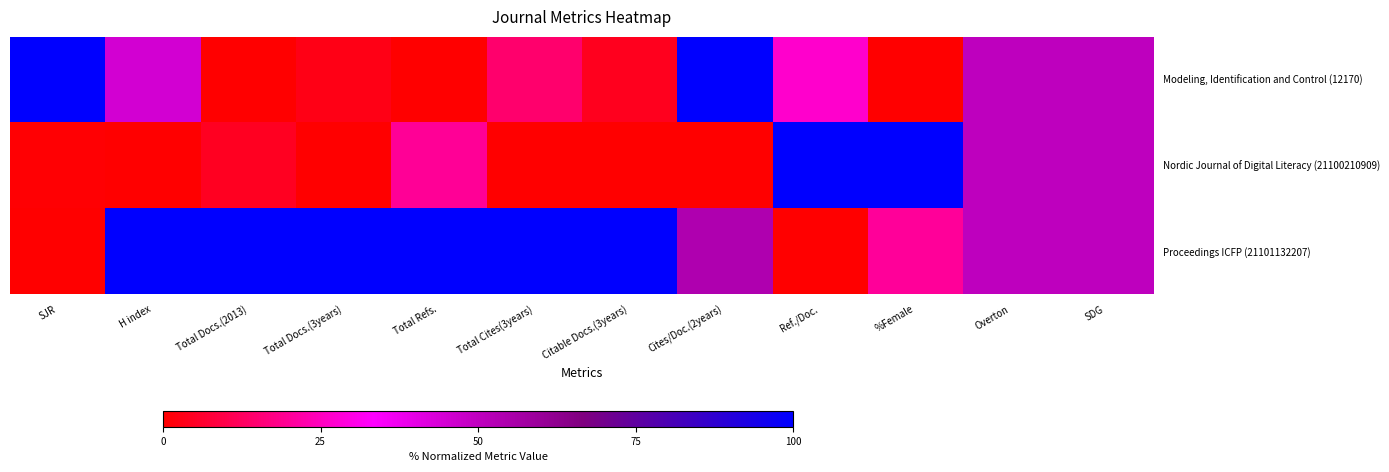

Reading left to right, extract all data points from this chart.

Modeling, Identification and Control (12170): SJR=100.0	H index=45.0	Total Docs.(2013)=0.0	Total Docs.(3years)=2.9	Total Refs.=0.0	Total Cites(3years)=14.4	Citable Docs.(3years)=4.0	Cites/Doc.(2years)=100.0	Ref./Doc.=26.8	%Female=0.0	Overton=50.0	SDG=50.0
Nordic Journal of Digital Literacy (21100210909): SJR=0.7	H index=0.0	Total Docs.(2013)=4.6	Total Docs.(3years)=0.0	Total Refs.=19.8	Total Cites(3years)=0.0	Citable Docs.(3years)=0.0	Cites/Doc.(2years)=0.0	Ref./Doc.=100.0	%Female=100.0	Overton=50.0	SDG=50.0
Proceedings ICFP (21101132207): SJR=0.0	H index=100.0	Total Docs.(2013)=100.0	Total Docs.(3years)=100.0	Total Refs.=100.0	Total Cites(3years)=100.0	Citable Docs.(3years)=100.0	Cites/Doc.(2years)=54.3	Ref./Doc.=0.0	%Female=20.2	Overton=50.0	SDG=50.0